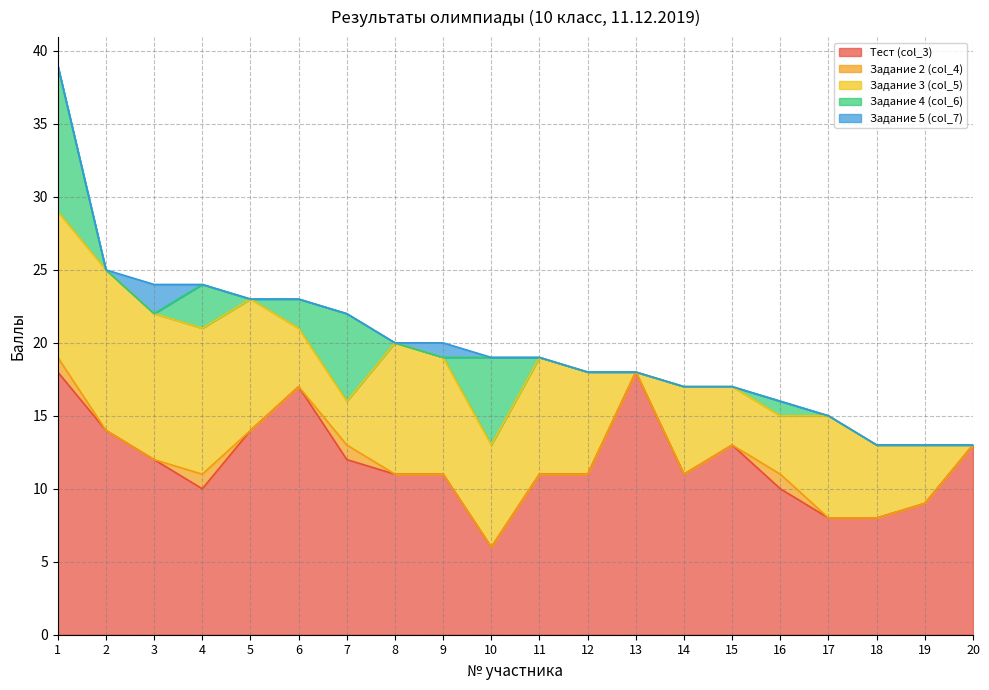

True or false: Тест (col_3) and Задание 4 (col_6) intersect in this chart.

False